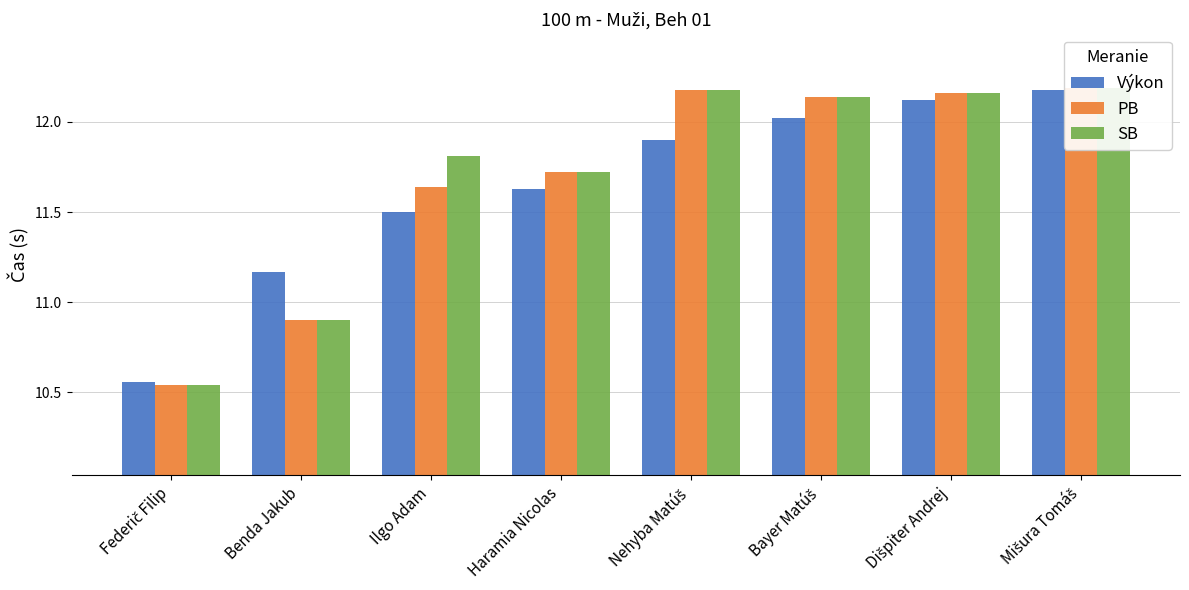

The PB series shows 17.0 at Nehyba Matúš. True or false?

False